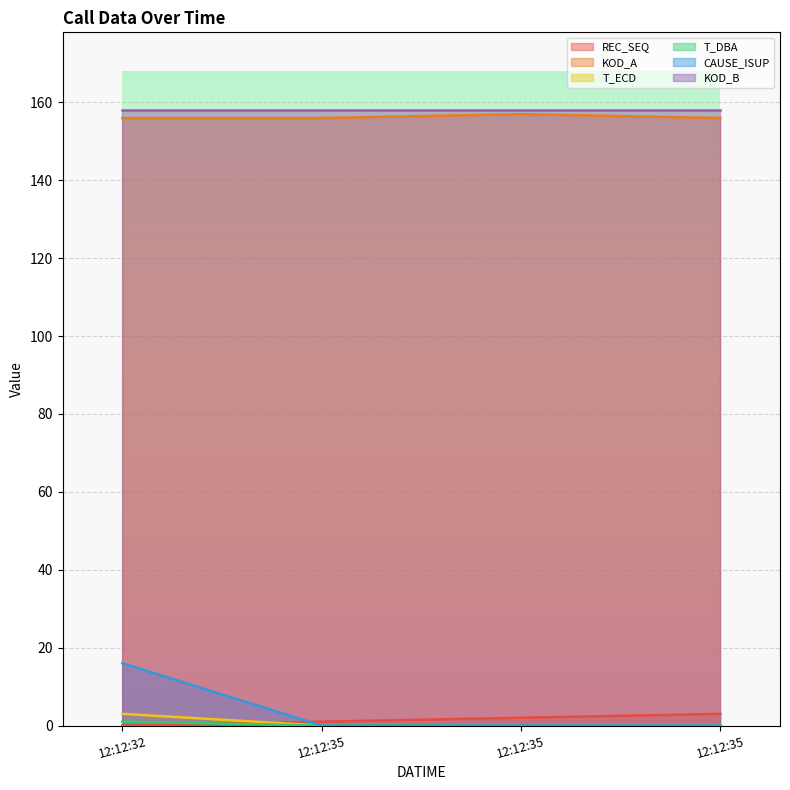

Between 12:12:32 and 12:12:35, which series saw the biggest shift?

CAUSE_ISUP